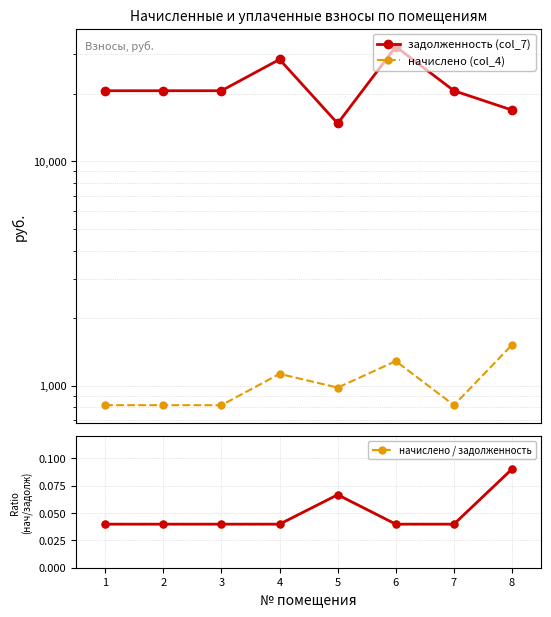

At how many categories does at least one series exceed 23255?

2